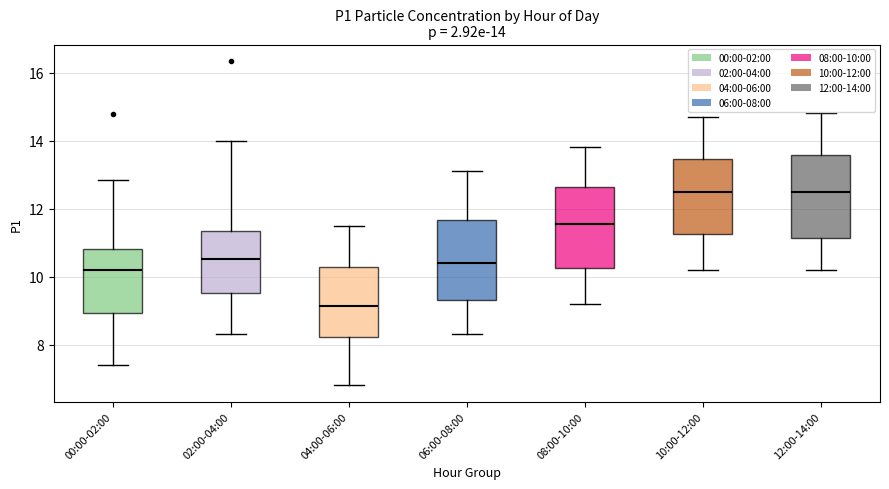

Which box has the lowest median line?

04:00-06:00